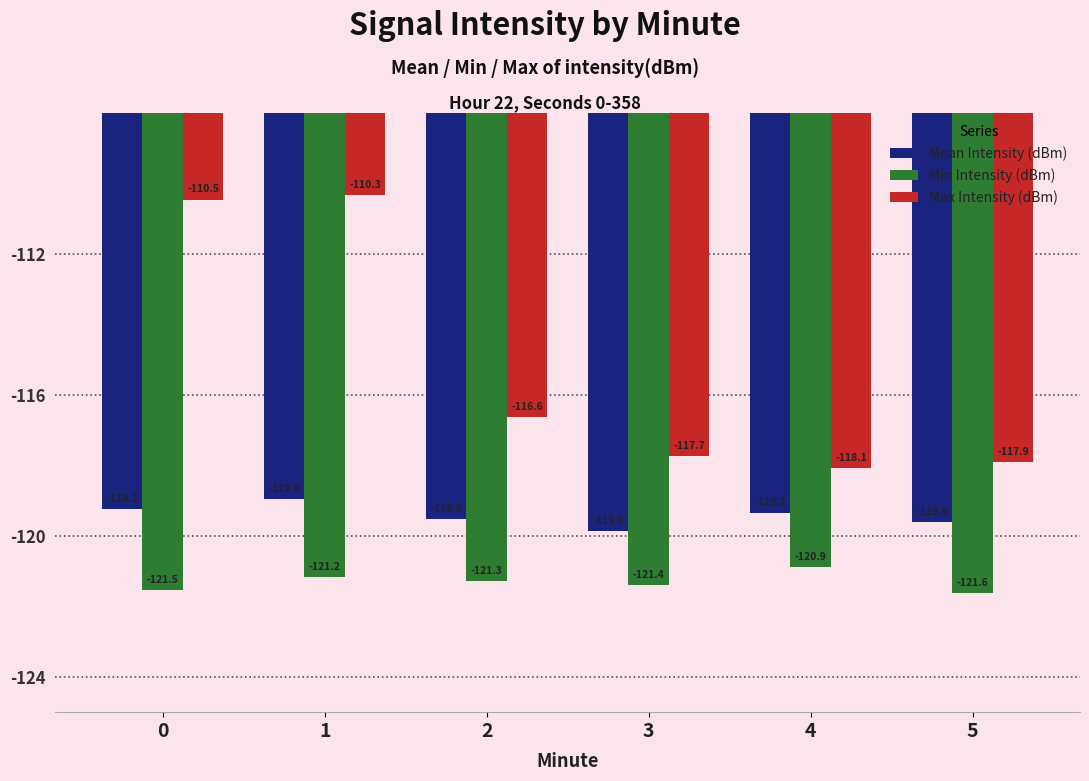

What is the highest value of the Min Intensity (dBm) series?

-120.9